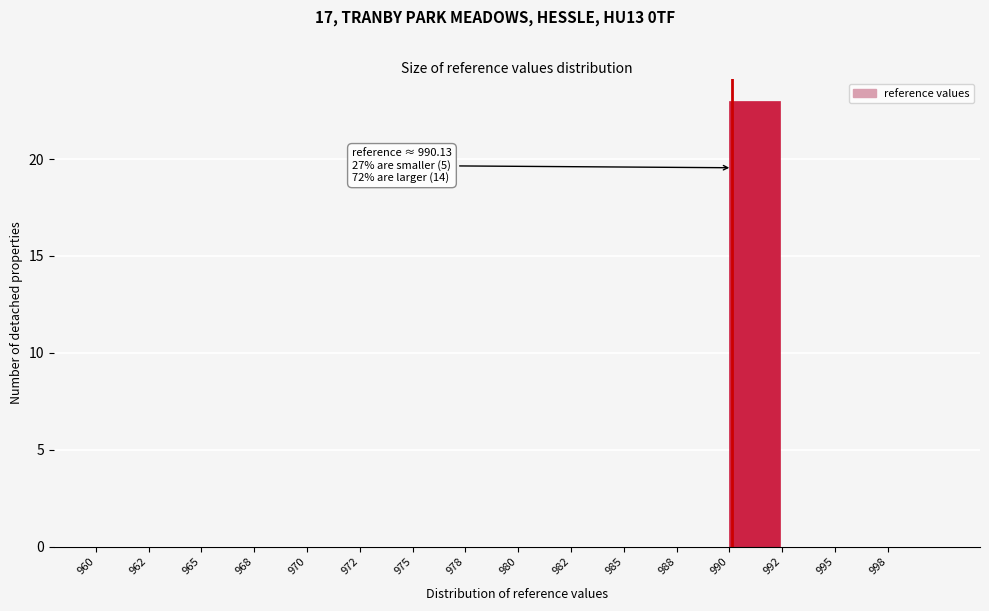

Reading right to left, list all the values displayed in this chart.

998=0	995=0	992=0	990=23	988=0	985=0	982=0	980=0	978=0	975=0	972=0	970=0	968=0	965=0	962=0	960=0